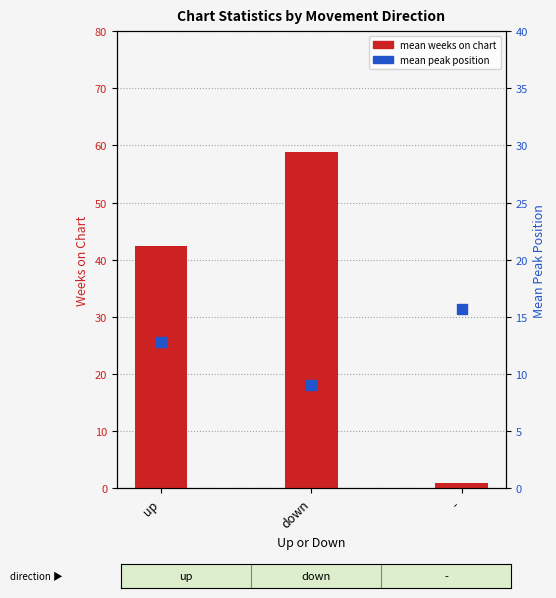

Reading left to right, extract all data points from this chart.

mean_weeks_on_chart: up=42.5	down=58.9	-=1.0
mean_peak_position: up=12.8	down=9.1	-=15.7